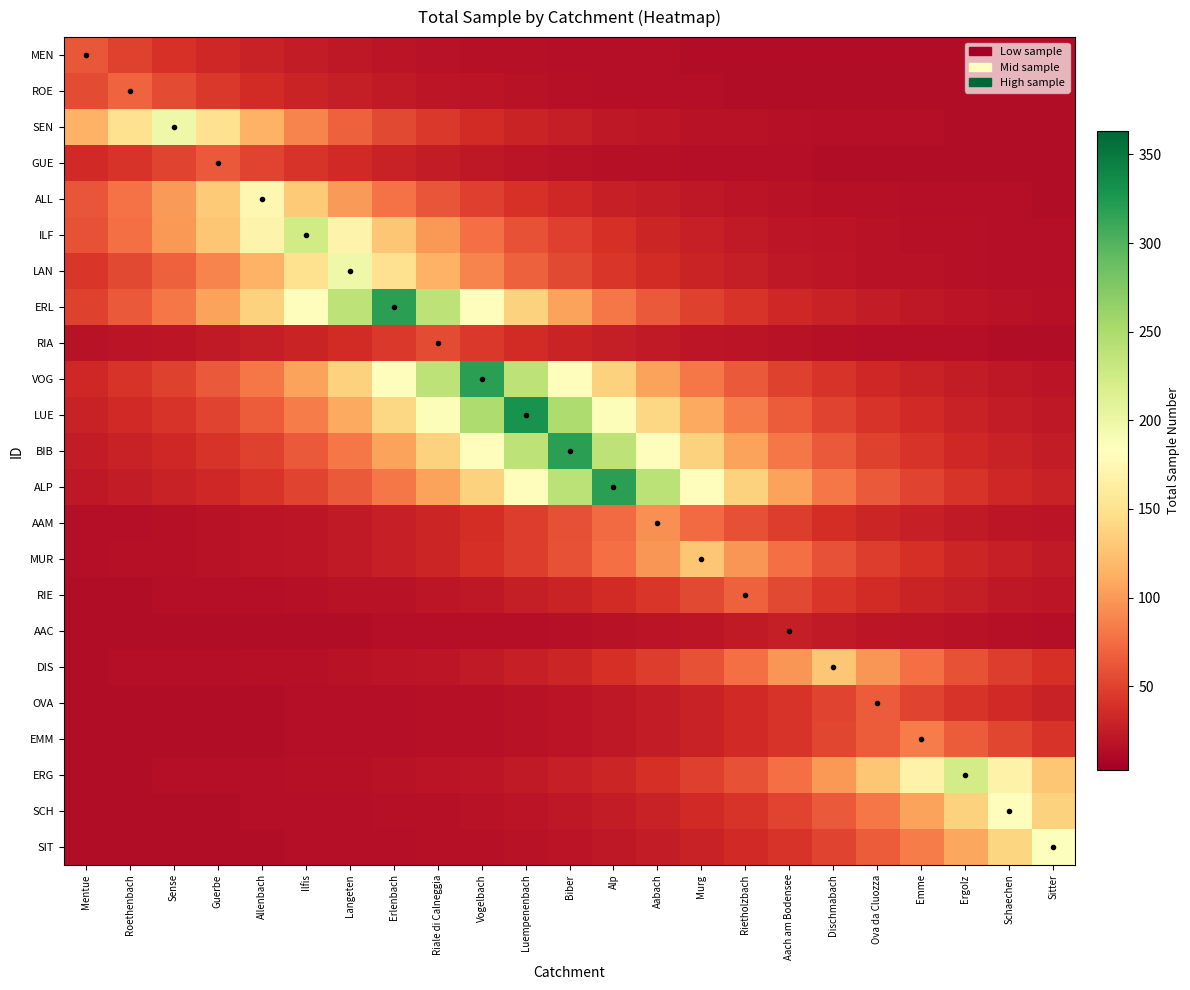

Which series has the largest total across all categories?

LUE